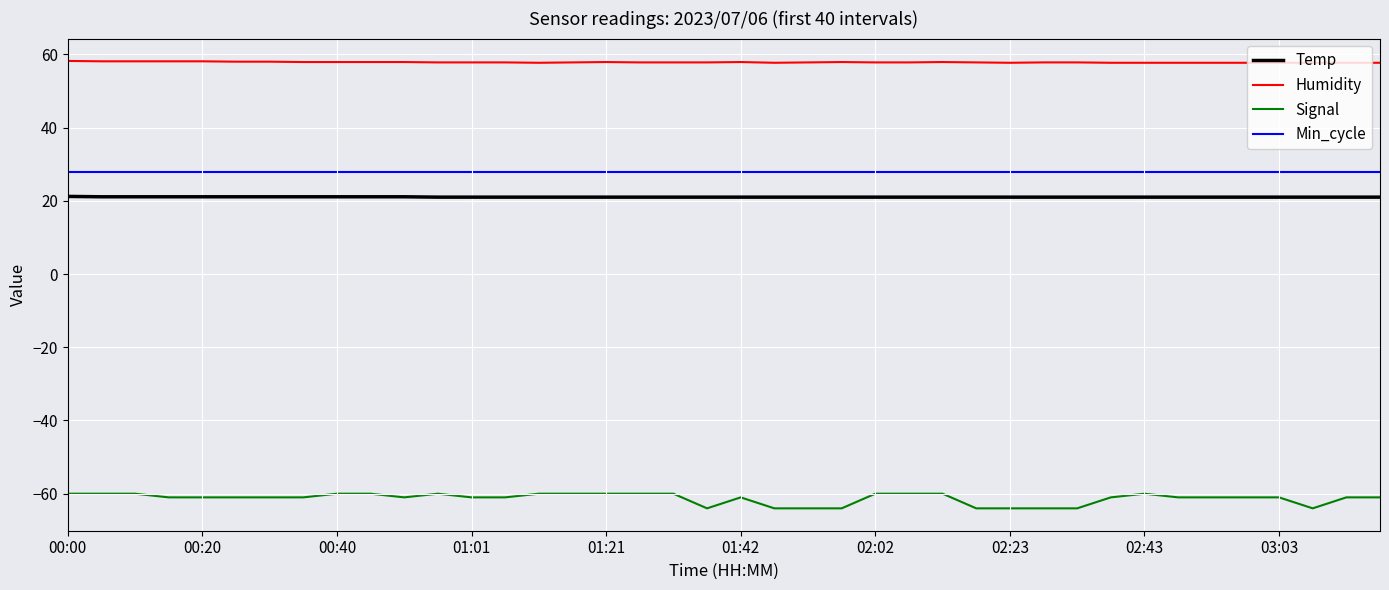

What is the difference between the maximum and minimum values in the Signal series?

4.0